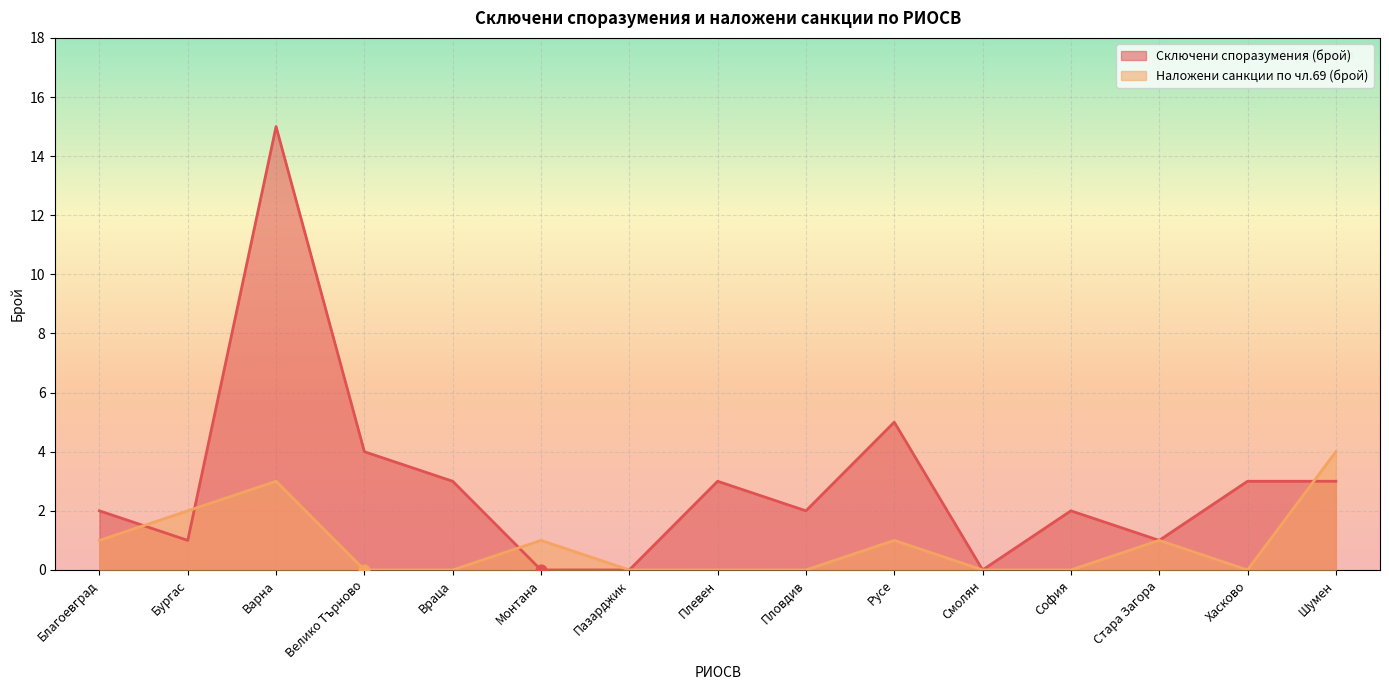

Which series has the largest total across all categories?

Сключени споразумения (брой)